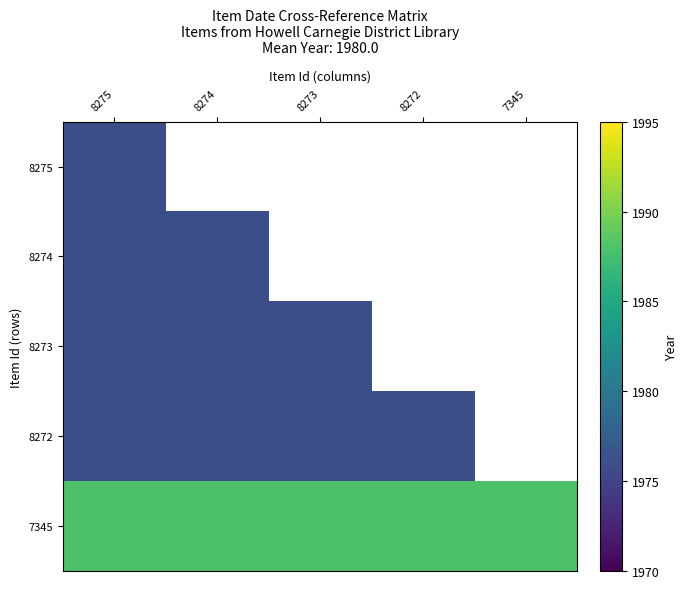

The value of 8273 at 8275 is 2697.7. True or false?

False